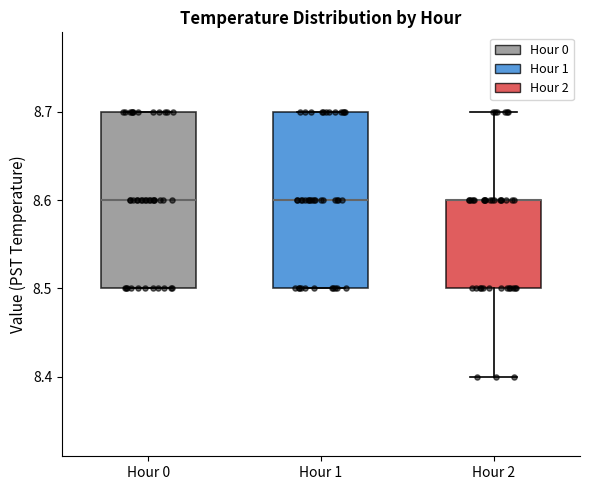

Where is the upper edge of the box for Hour 2 on the y-axis? The values are not printed on the chart, so give them approximately, as read against the axis.

8.6